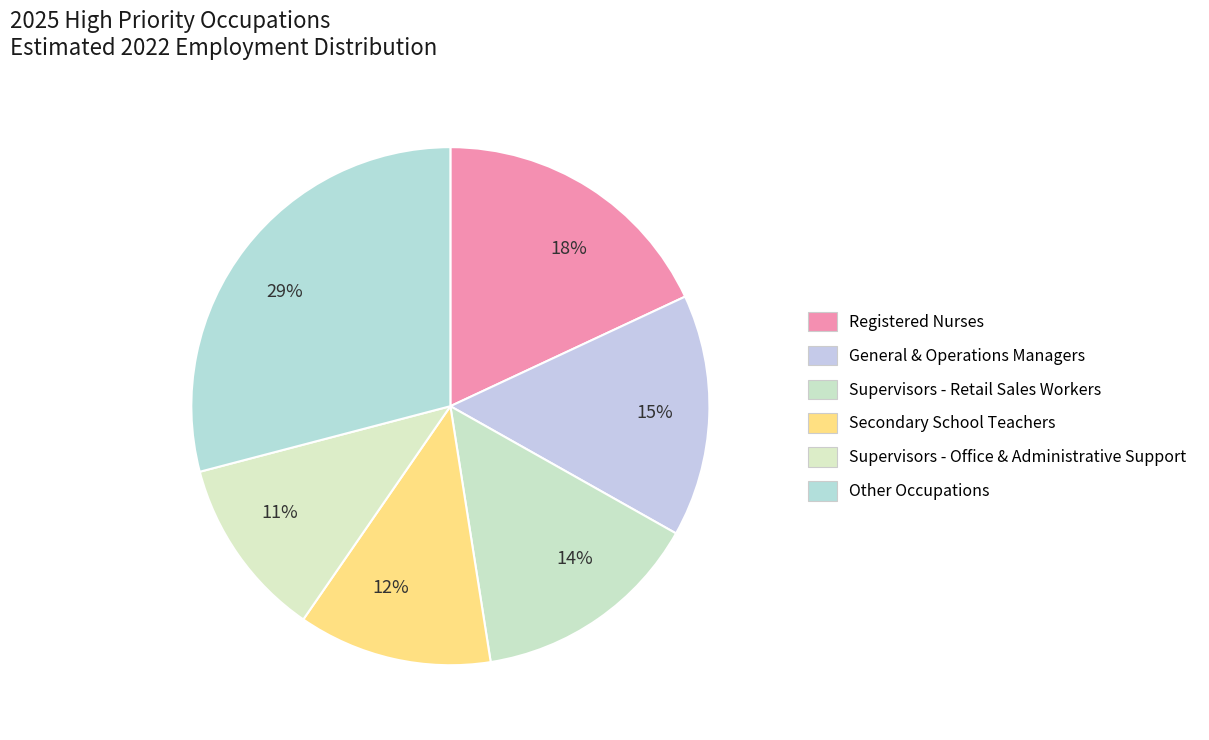

How many segments does this pie chart have?

6